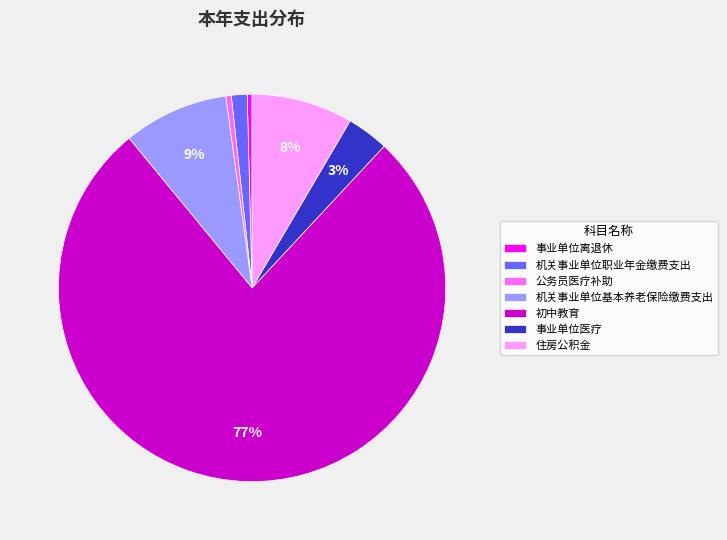

Approximately how many times larger is the value at 机关事业单位职业年金缴费支出 compared to 事业单位离退休?

3.3